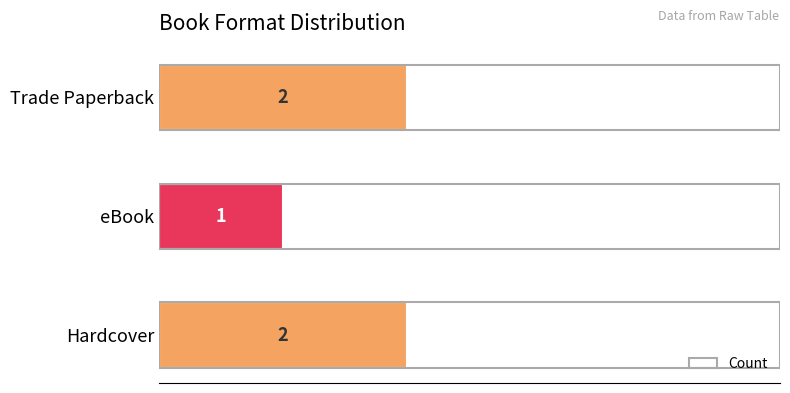

What is the ratio of the value at Hardcover to the value at eBook?

2.0